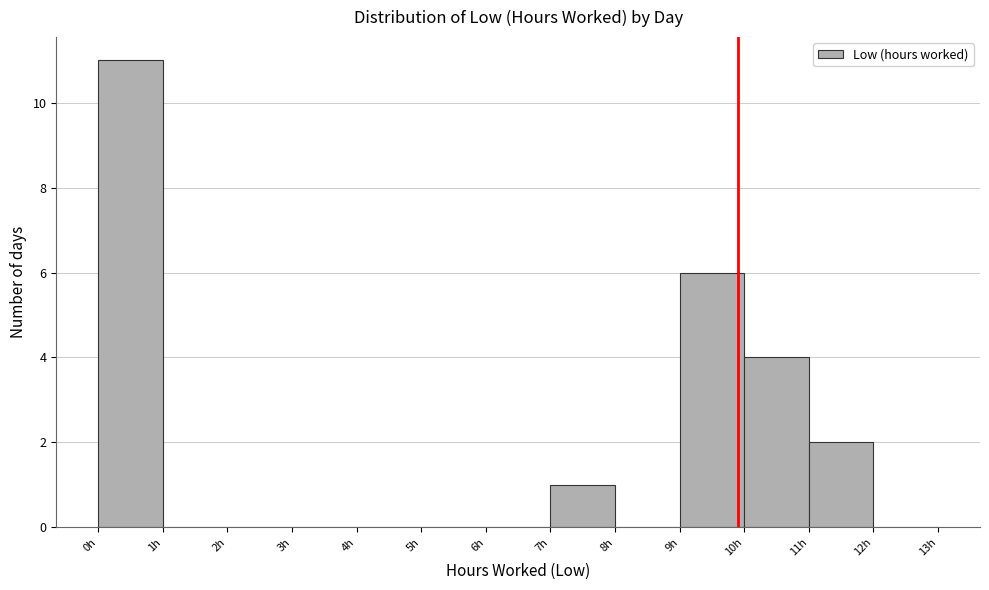

Over which range of the x-axis is the bar tallest?

0 to 1